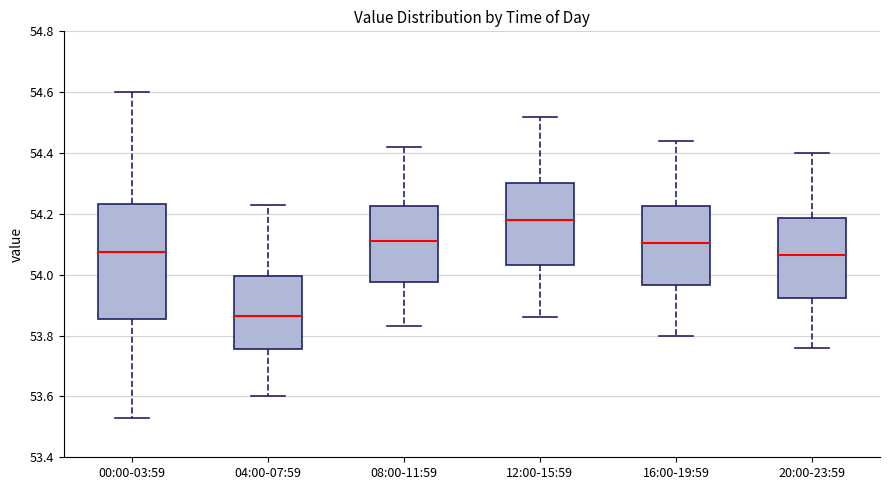

Which box's median line is the lowest?

04:00-07:59